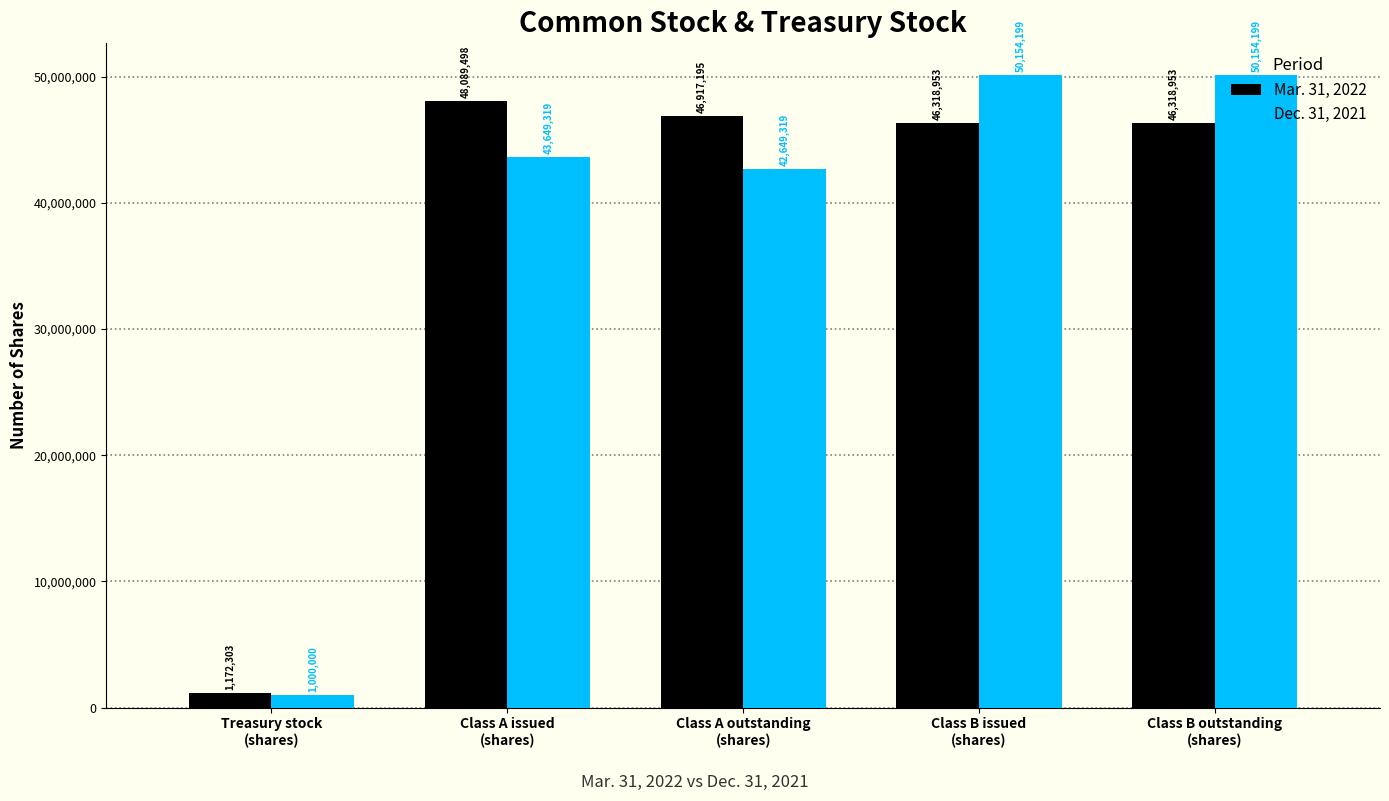

Rank the series at Treasury stock
(shares) from highest to lowest value.

Mar. 31, 2022, Dec. 31, 2021